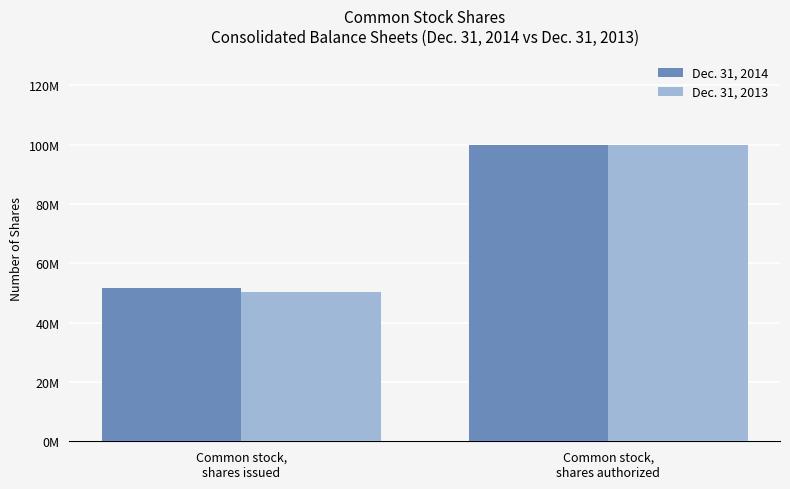

True or false: Dec. 31, 2013 has a value of 100000000 at Common stock,
shares authorized.

True